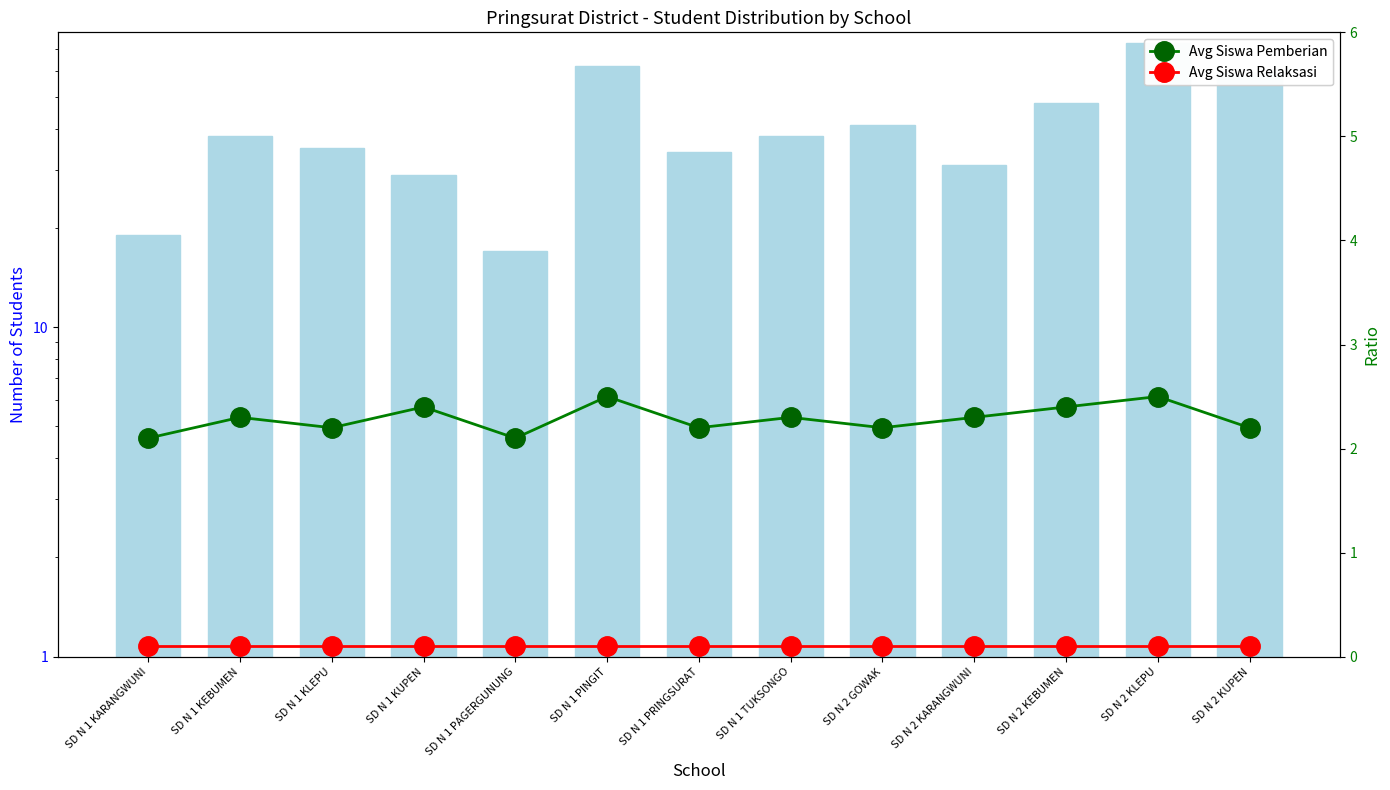

What is the label of the 4th bar from the left?

SD N 1 KUPEN